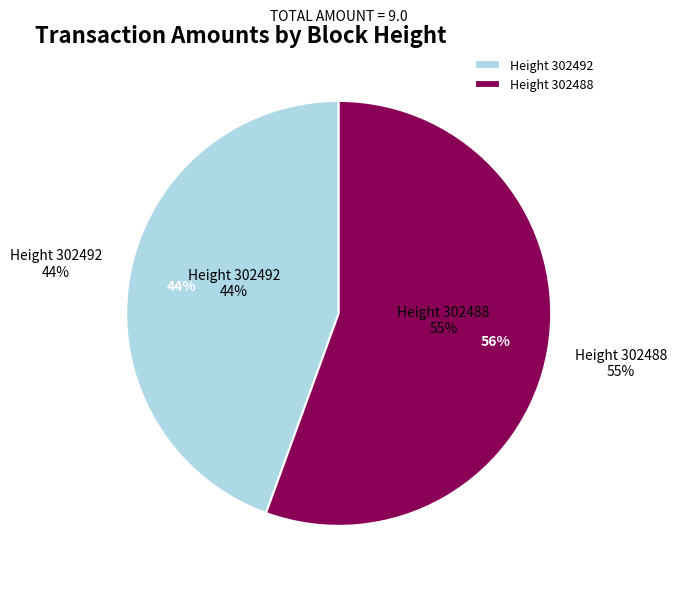

Does 302488 represent more than half of the total?

Yes